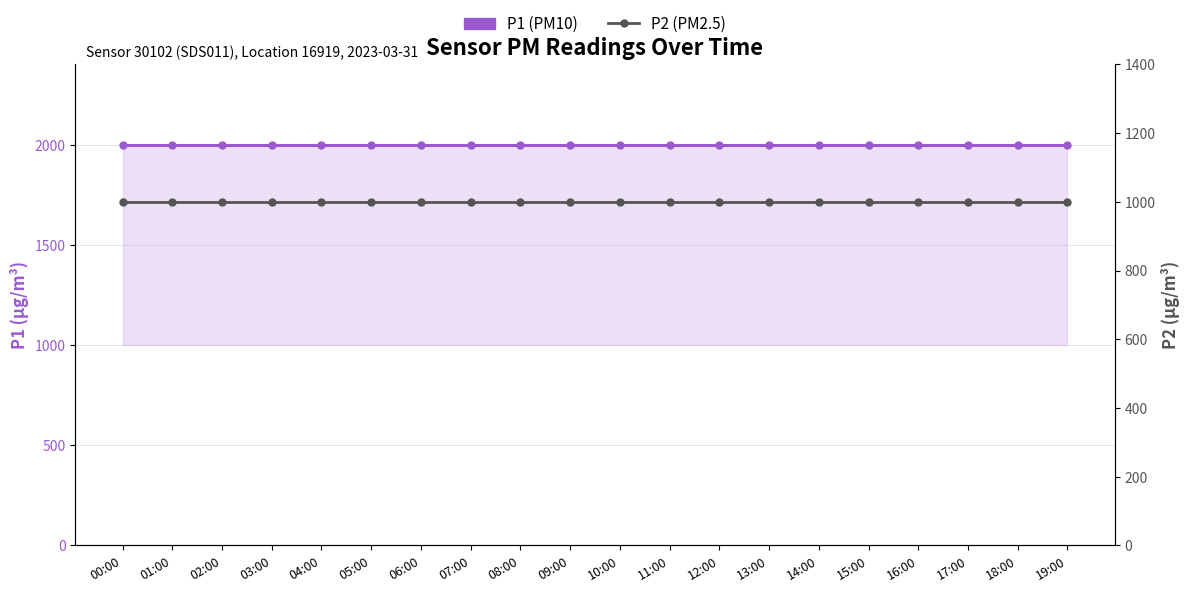

At which category is the sum across all series the highest?

00:00